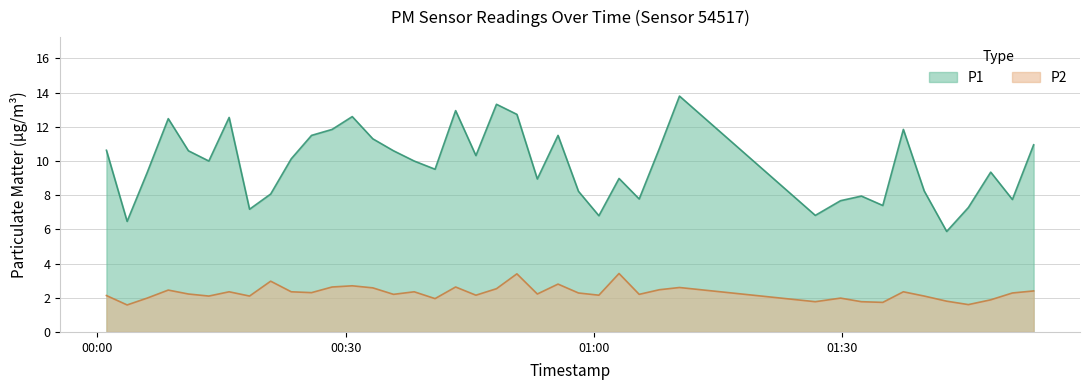

What is the label of the 37th point from the left?

2023-09-19T01:45:12